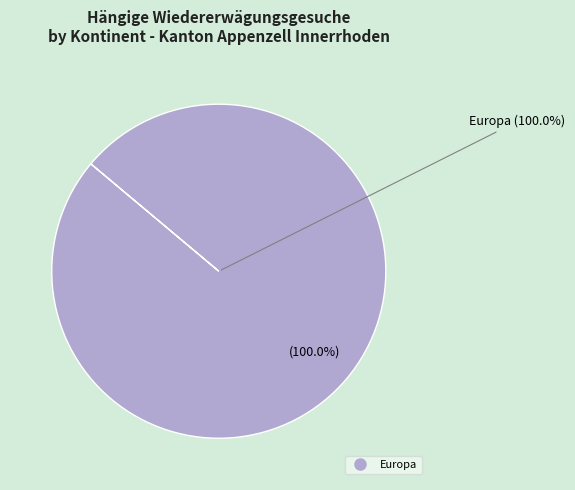

Count the number of slices in the pie.

1